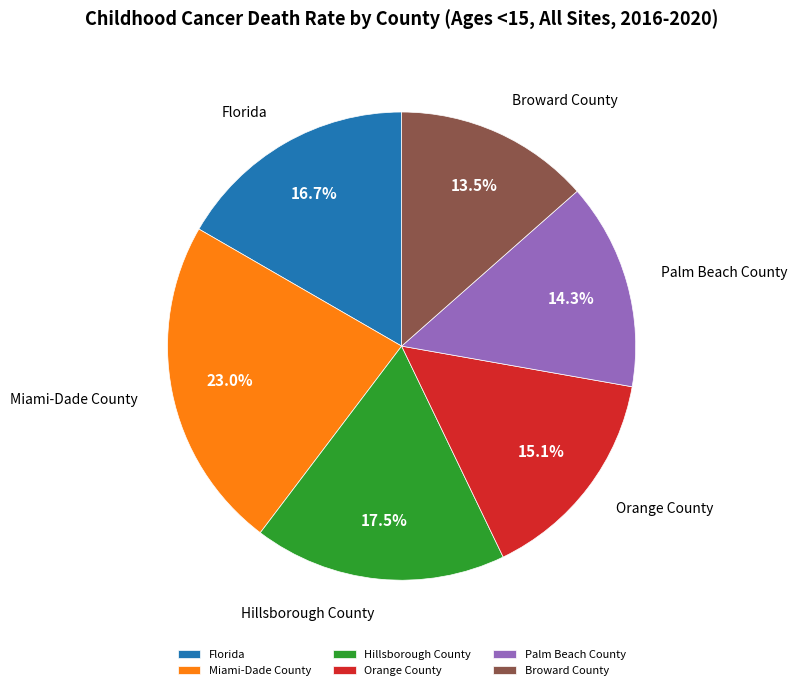

Combined, what portion of the pie is Palm Beach County and Miami-Dade County?

37.3%